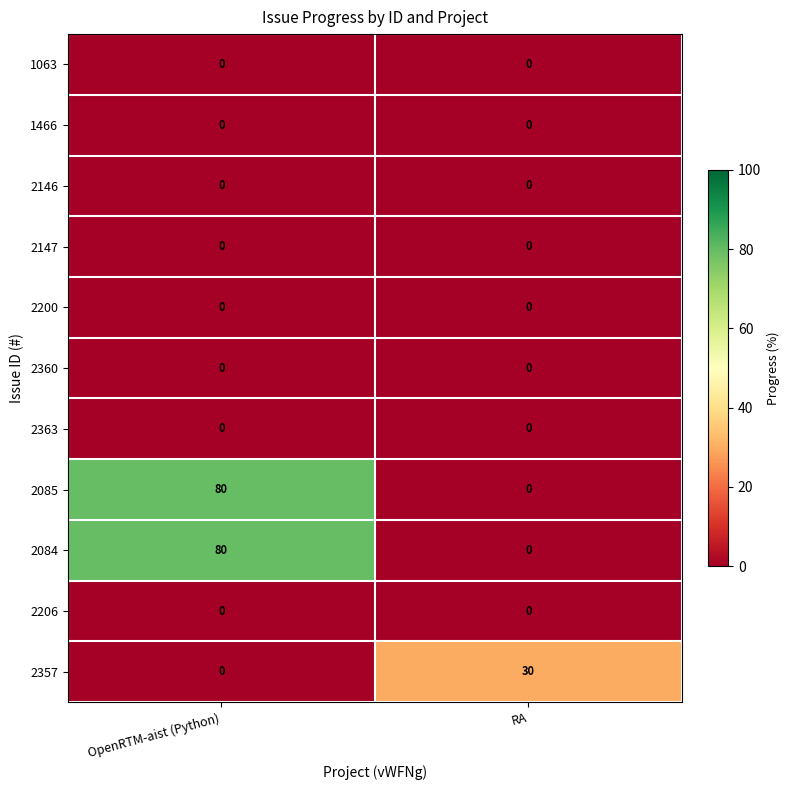

What is the total value across all series at OpenRTM-aist (Python)?

160